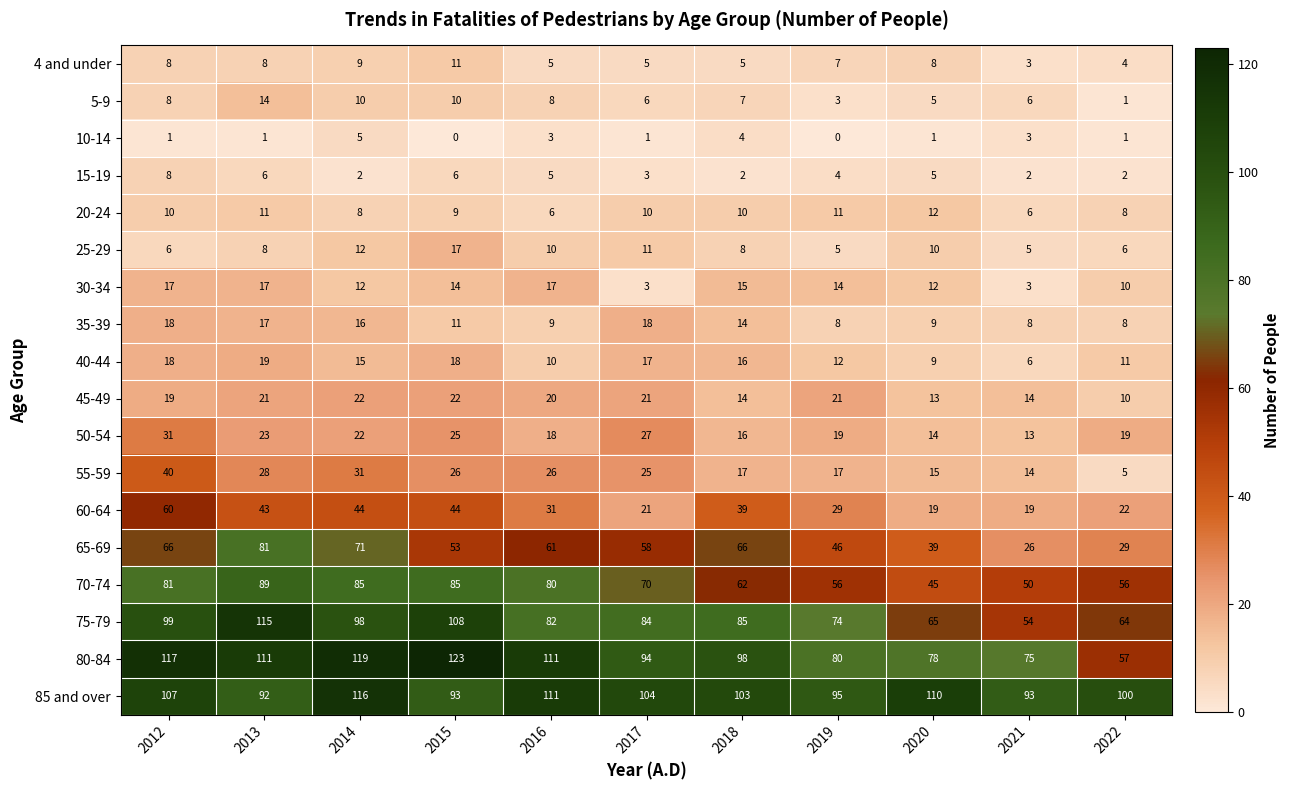

Which series changed the most between 2014 and 2018?

70-74